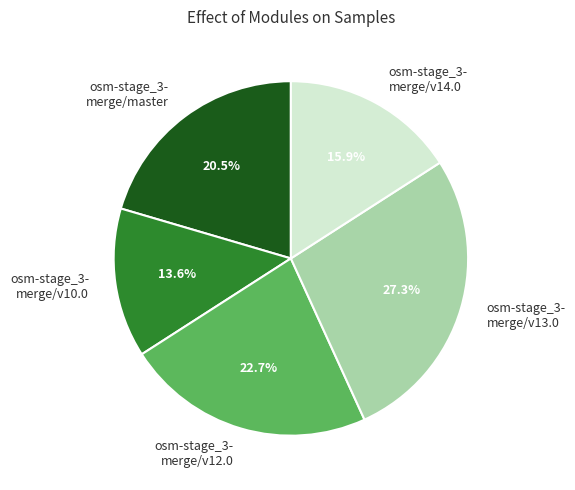

How many segments does this pie chart have?

5